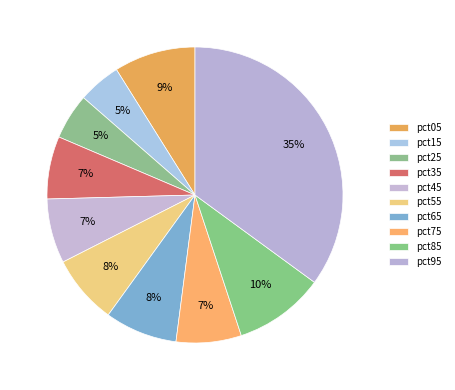

To the nearest percent, what is the difference between the largest and smallest slice percentages?

30%